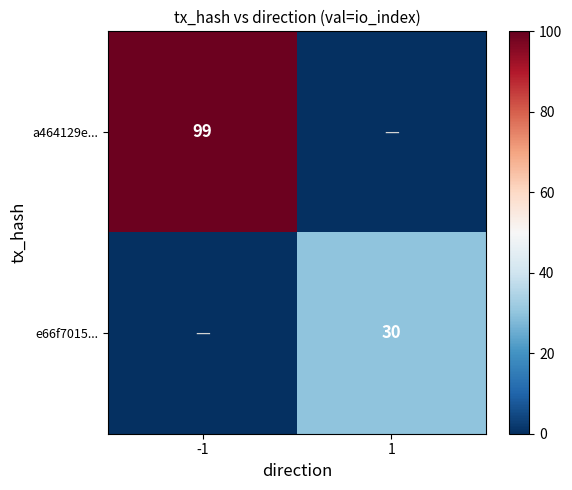

What is the spread (max minus min) of values at 1?

30